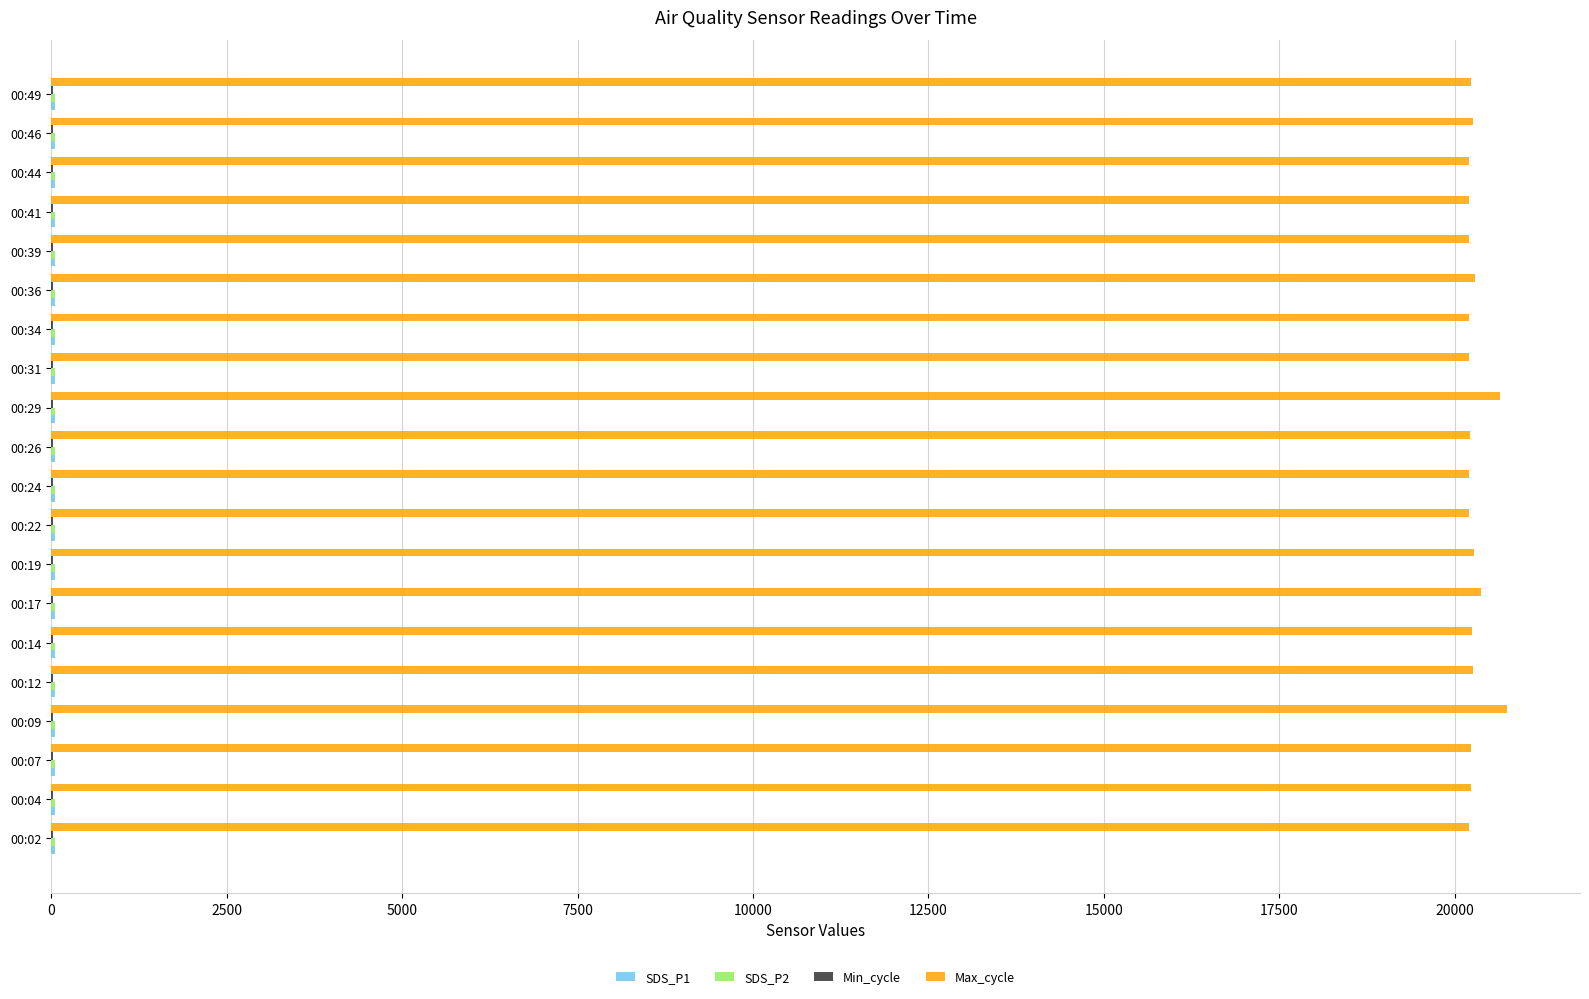

What is the maximum value shown in the chart?

20745.0